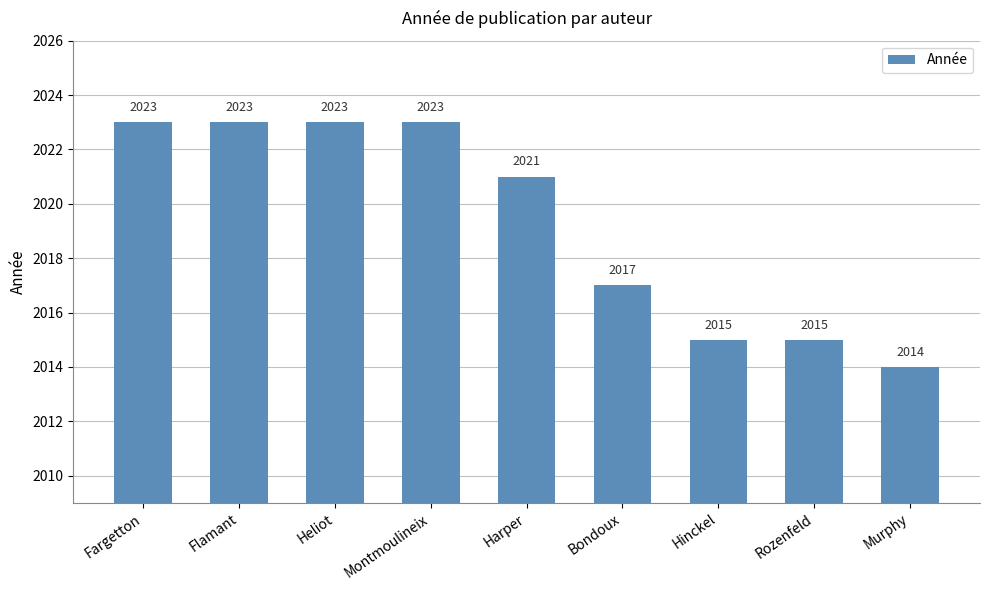

True or false: the data shows 2015 at Rozenfeld.

True